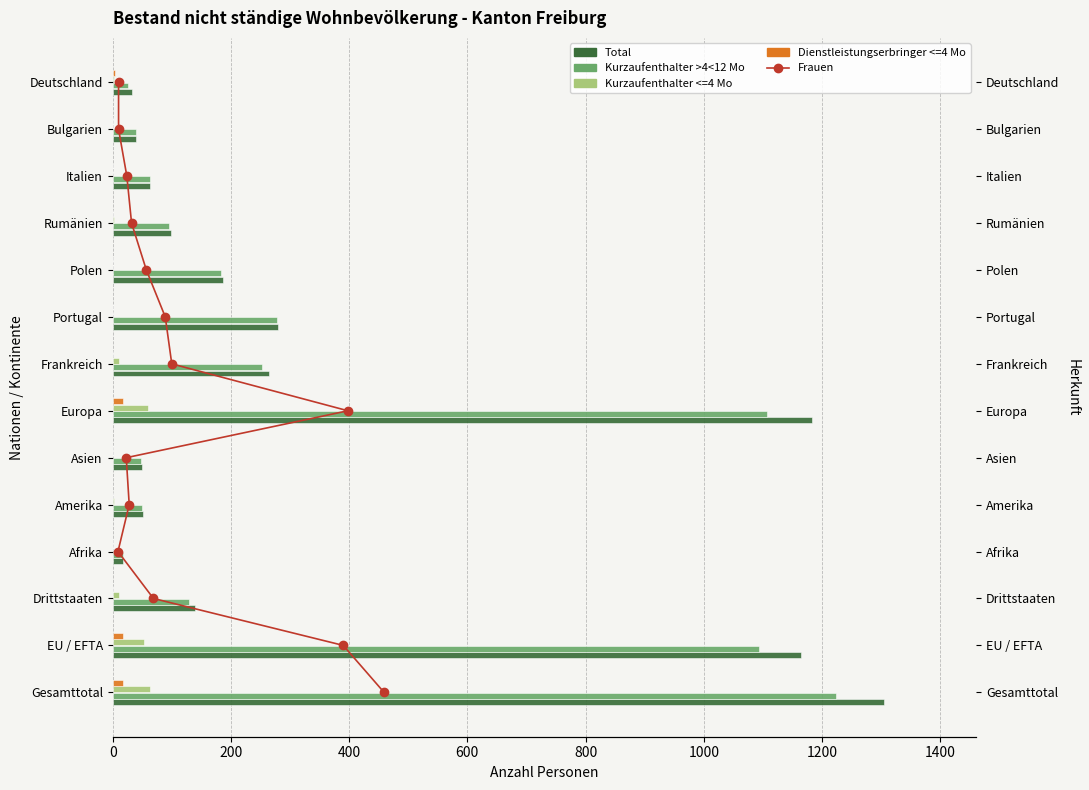

What is the difference between the second highest and second lowest values in the Total series?

1150